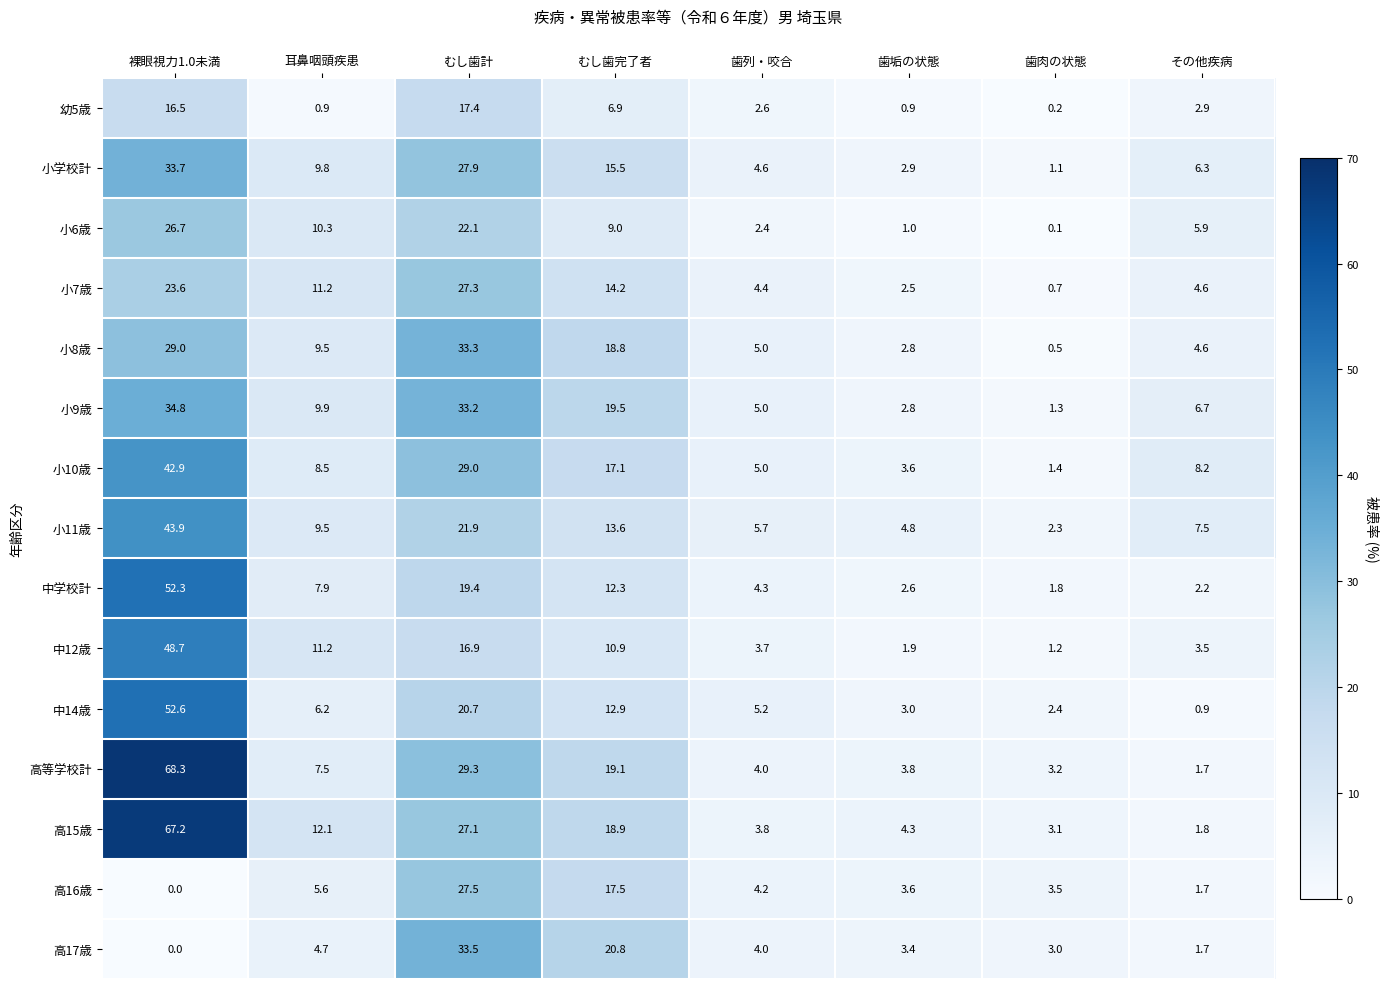

What is the minimum value for 小学校計?

1.1